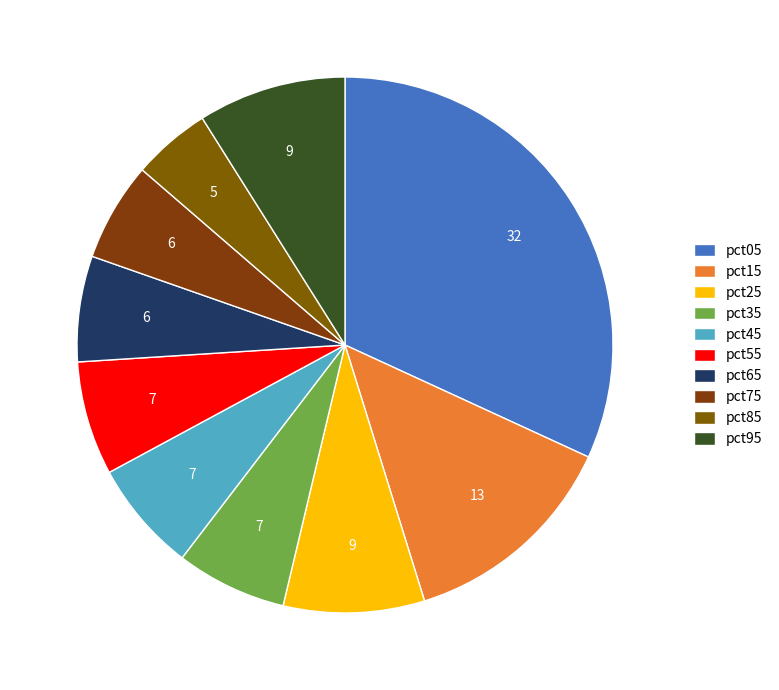

Count the number of slices in the pie.

10